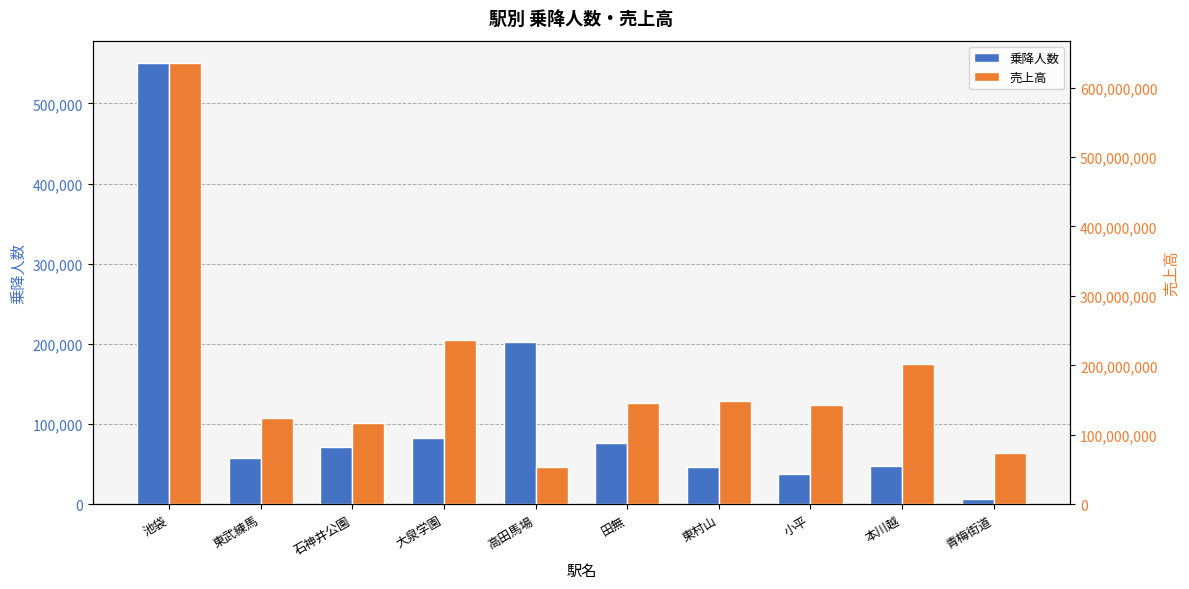

How many values in the 売上高 series are below 146219000?

5